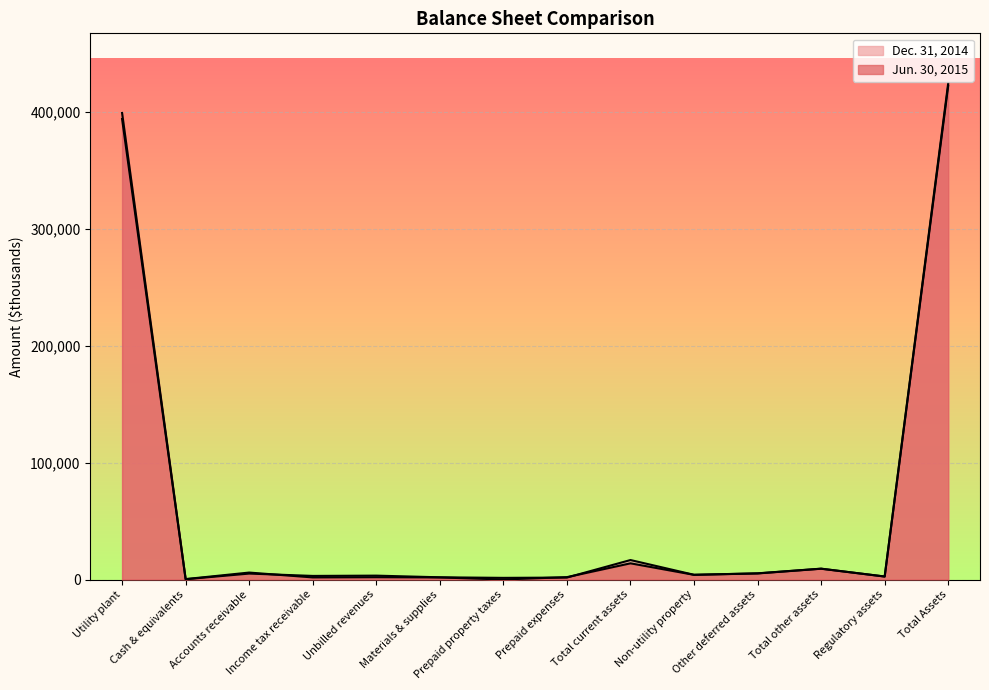

At which label does Jun. 30, 2015 first exceed 3997?

Utility plant